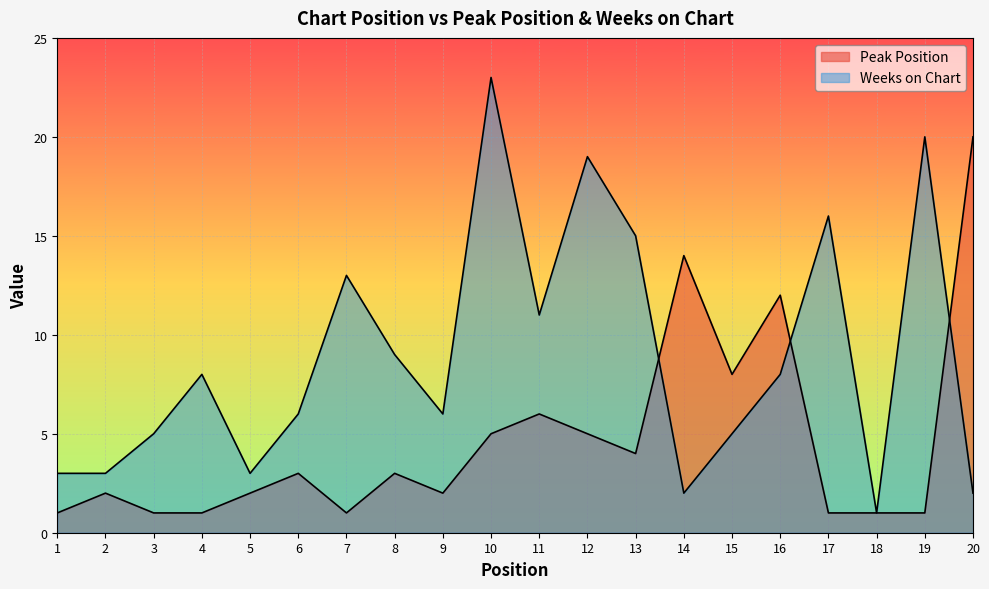

Between 9 and 13, which series saw the biggest shift?

Weeks on Chart